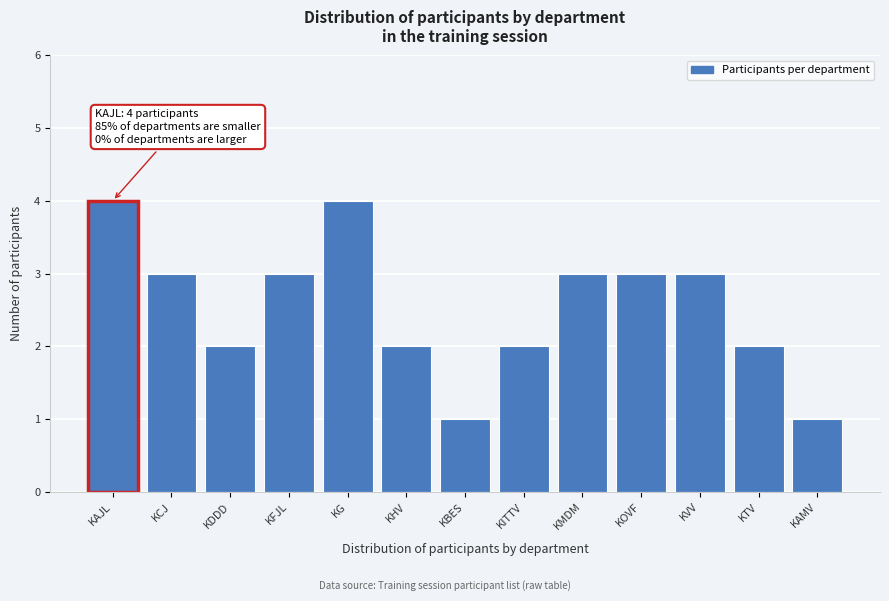

Reading right to left, transcribe all the data shown in this chart.

KAMV=1	KTV=2	KVV=3	KOVF=3	KMDM=3	KITTV=2	KBES=1	KHV=2	KG=4	KFJL=3	KDDD=2	KCJ=3	KAJL=4